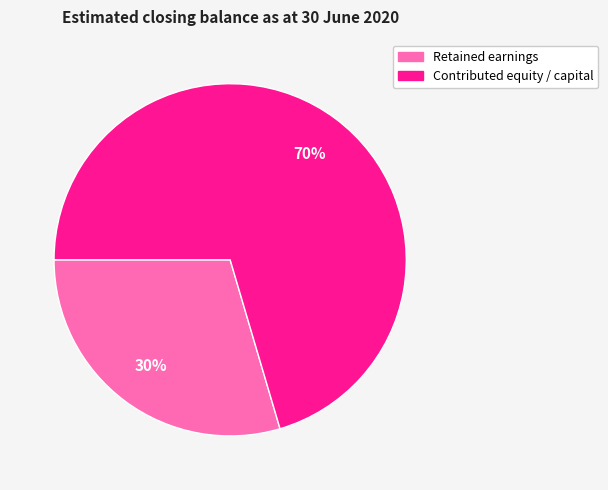

The Contributed equity / capital slice represents 70% of the pie. True or false?

True